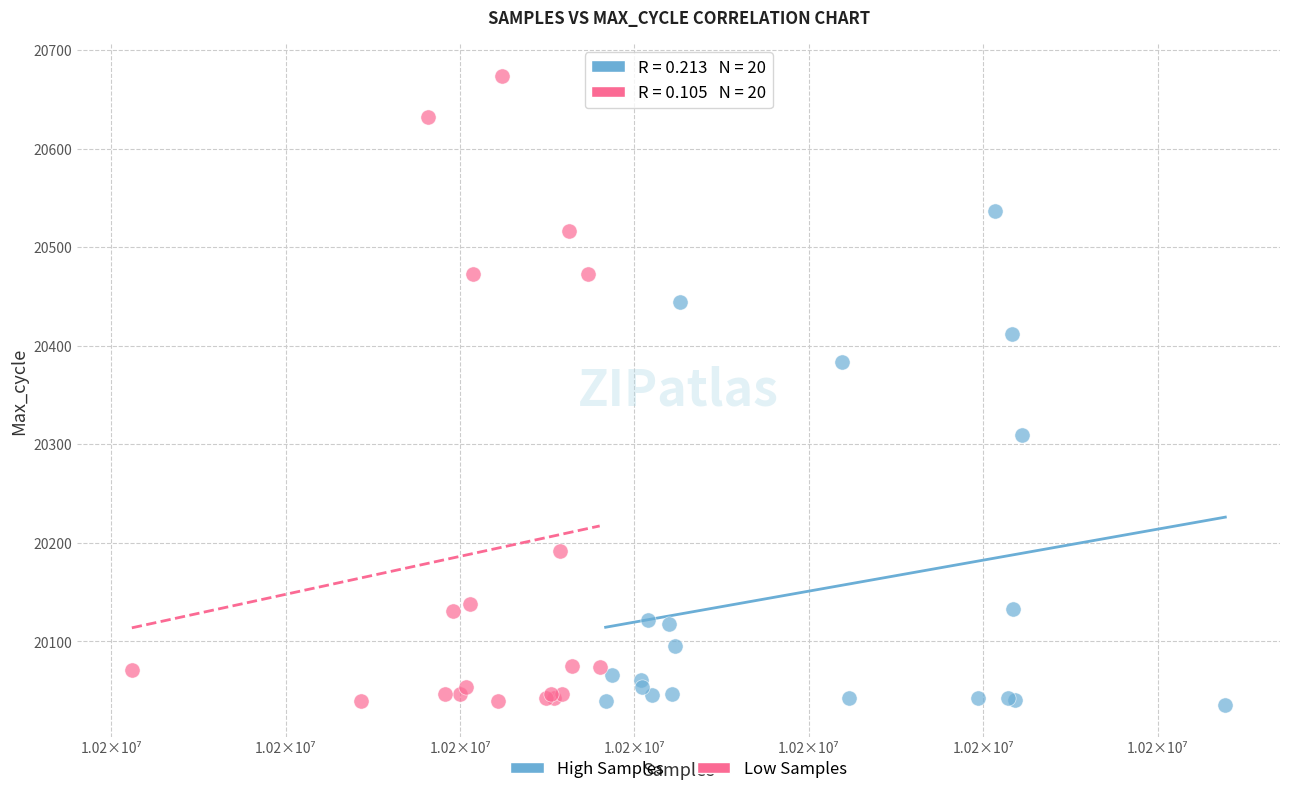

Which series contains the highest Y value?

Low Samples